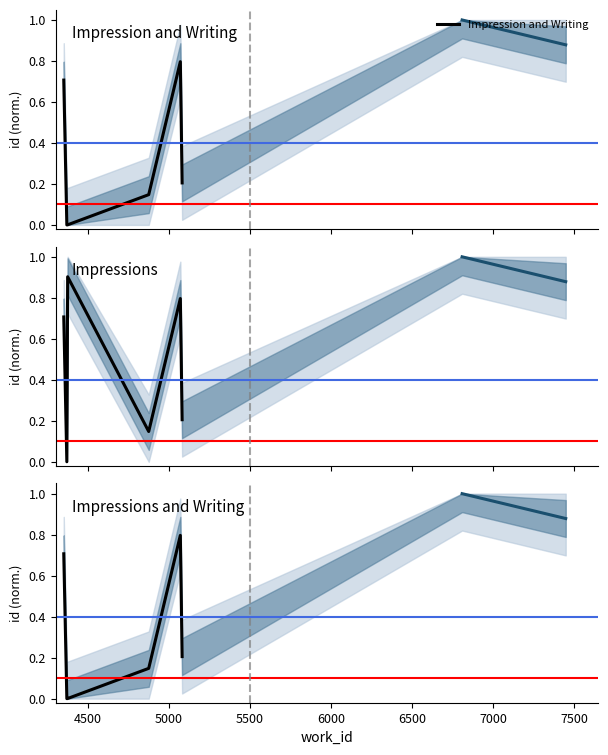

Which series has the widest spread of values?

Impressions